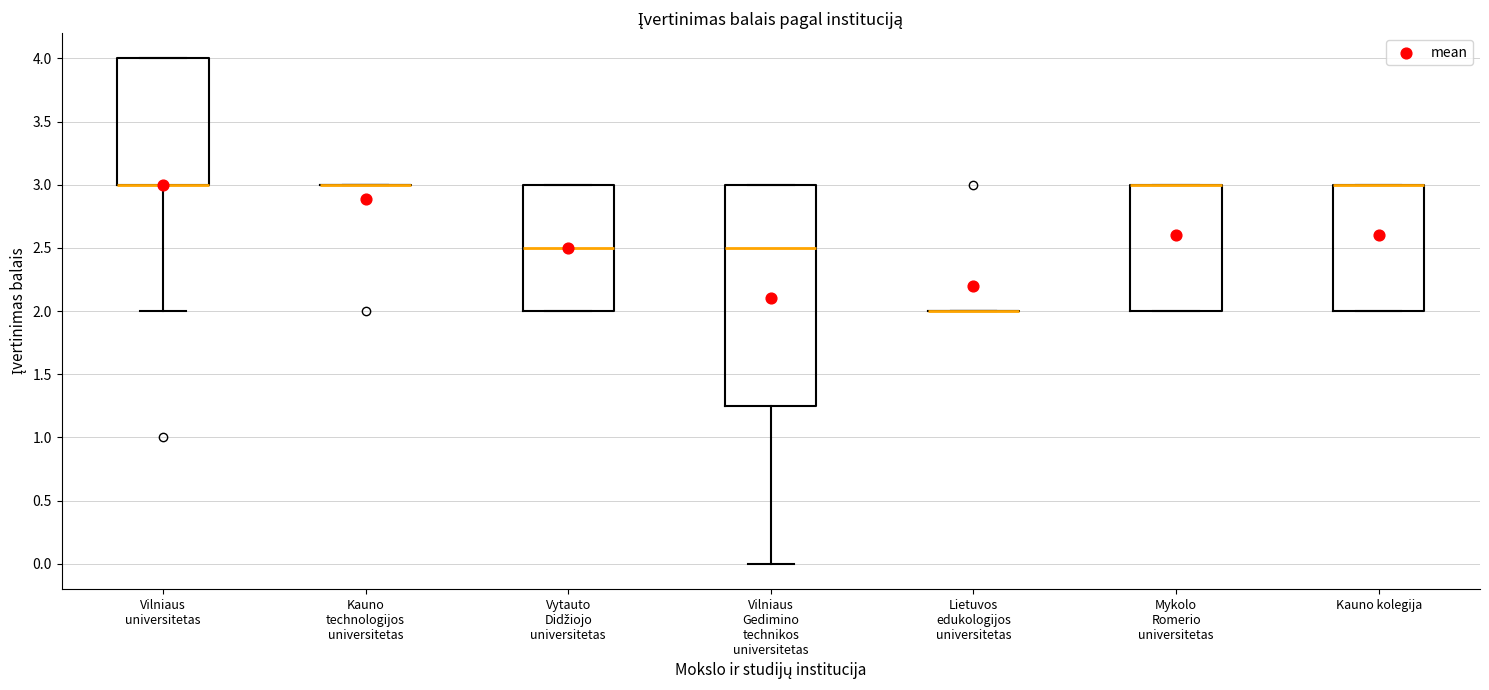

Reading left to right, read every box against the y-axis: the position of its median line, the range the box covers, and the ends of its whiskers. The values are not printed on the chart, so give them approximately, as read against the axis.

Vilniaus universitetas: median 3.00 (drawn on the box's lower edge), box 3.00 to 4.00, whiskers 2.00 to 4.00
Kauno technologijos universitetas: box collapsed to a line at 3.00, whiskers 3.00 to 3.00
Vytauto Didžiojo universitetas: median 2.50, box 2.00 to 3.00, whiskers 2.00 to 3.00
Vilniaus Gedimino technikos universitetas: median 2.50, box 1.25 to 3.00, whiskers 0.00 to 3.00
Lietuvos edukologijos universitetas: box collapsed to a line at 2.00, whiskers 2.00 to 2.00
Mykolo Romerio universitetas: median 3.00 (drawn on the box's upper edge), box 2.00 to 3.00, whiskers 2.00 to 3.00
Kauno kolegija: median 3.00 (drawn on the box's upper edge), box 2.00 to 3.00, whiskers 2.00 to 3.00